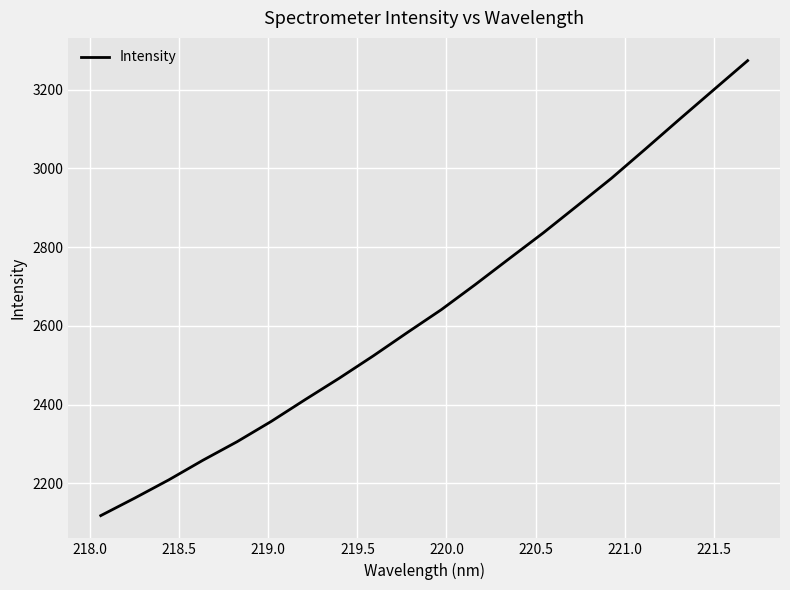

What is the sum of all values?

52880.8